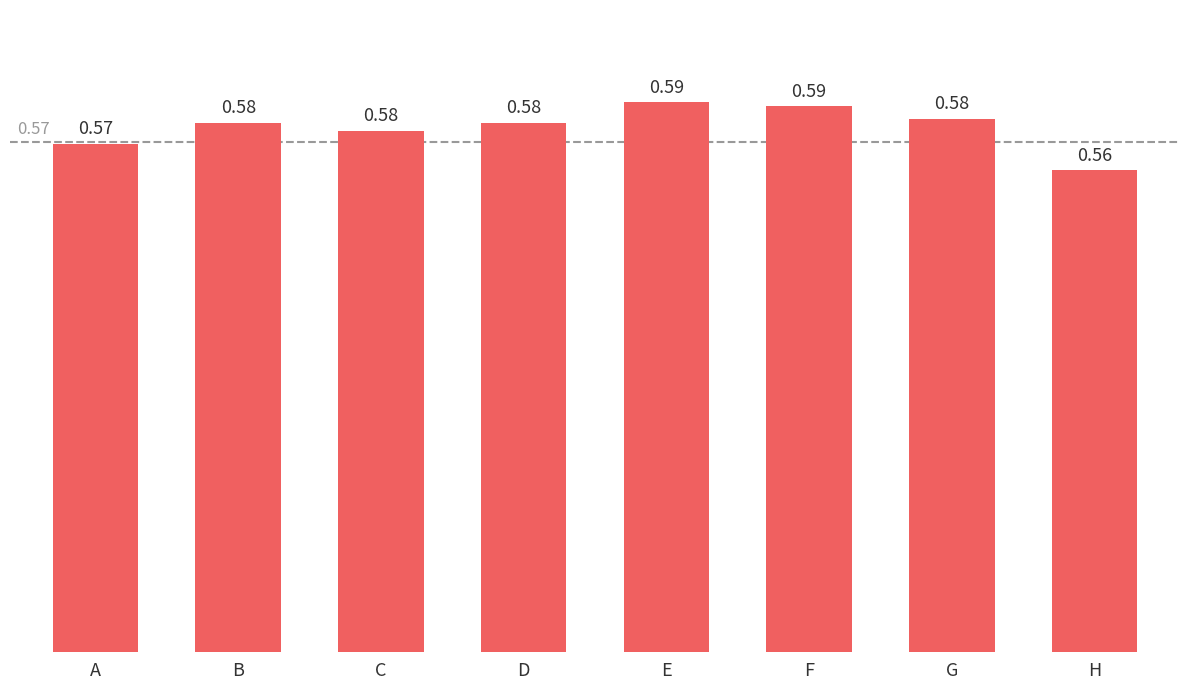

At which label is the value closest to 0?

H